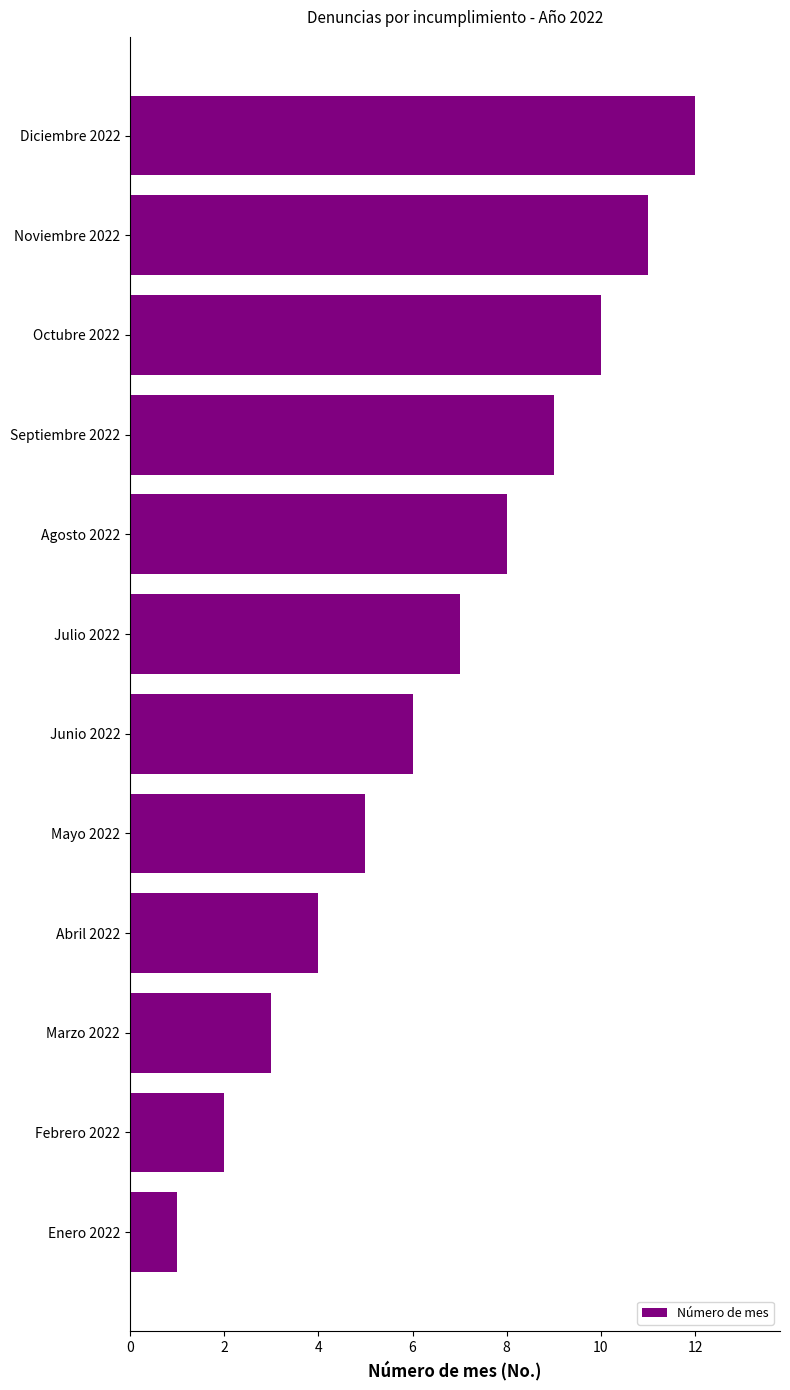

The chart shows a value of 3 at Junio 2022. True or false?

False